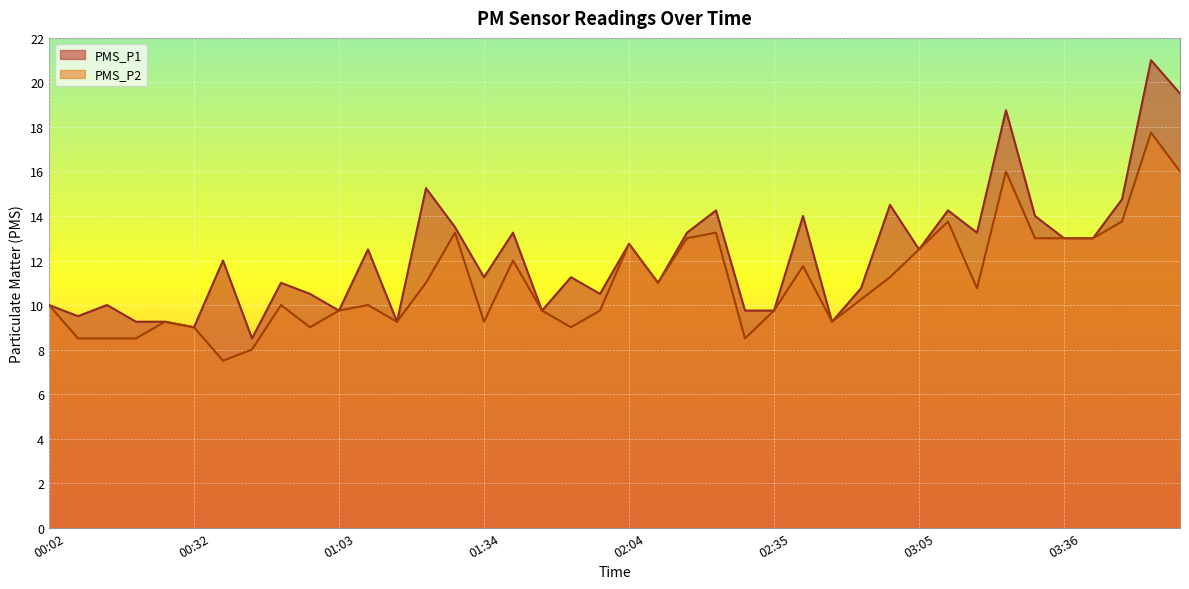

True or false: PMS_P1 and PMS_P2 cross at least once.

False